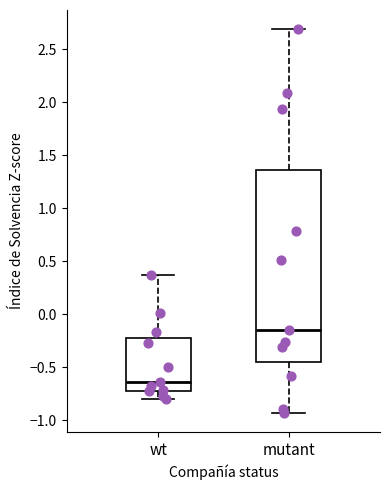

Reading left to right, transcribe this box plot: for each box, give where its median line is, the range the box spans, and where its two whiskers end, as read against the y-axis. The values are not printed on the chart, so give them approximately, as read against the axis.

wt: median -0.65, box -0.70 to -0.20, whiskers -0.80 to 0.35
mutant: median -0.15, box -0.45 to 1.35, whiskers -0.95 to 2.70